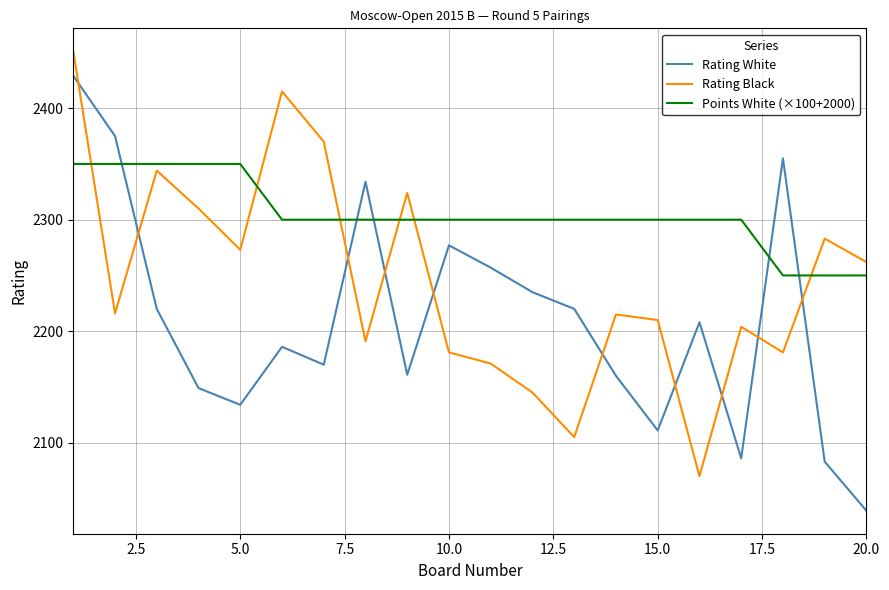

What is the difference between the second highest and second lowest values in the Rating White series?

292